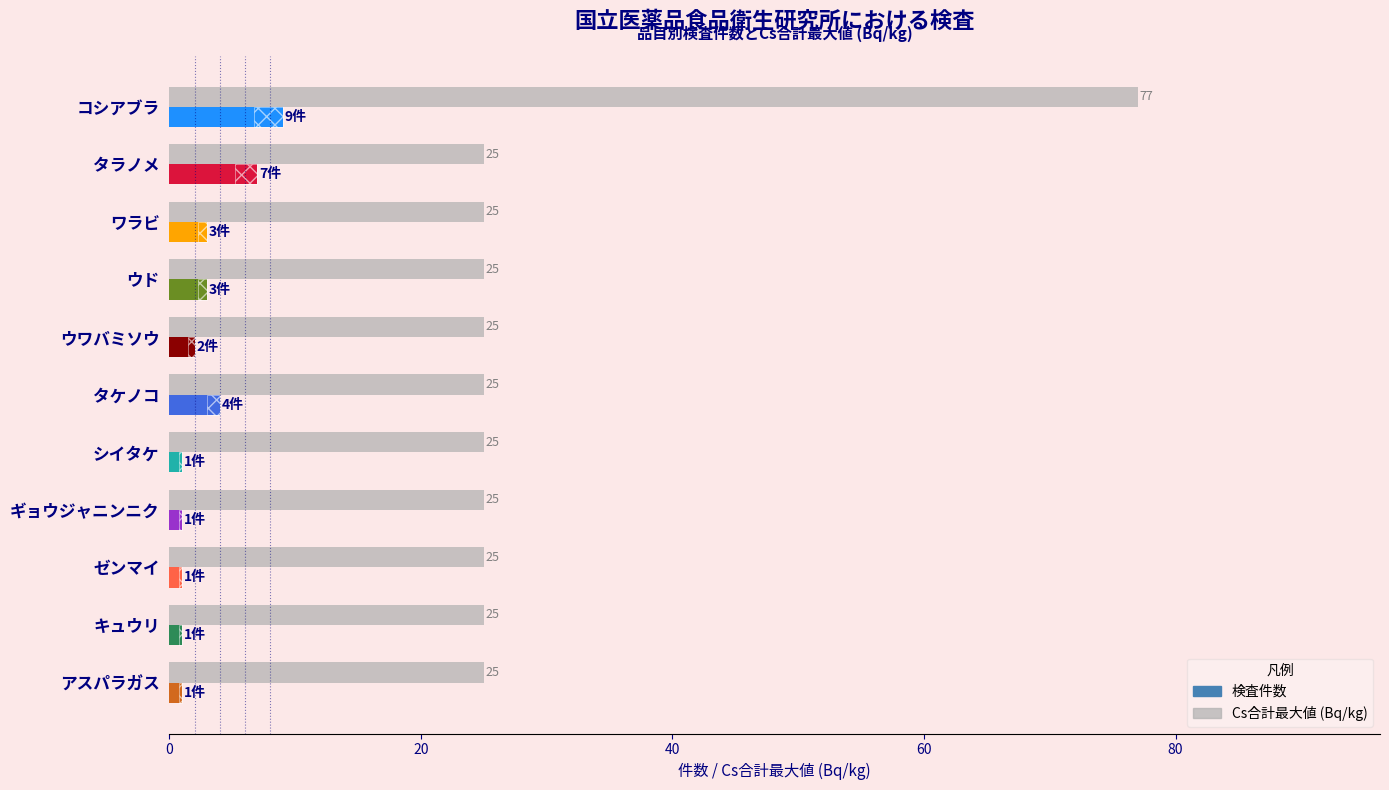

What position from the left is キュウリ?

10